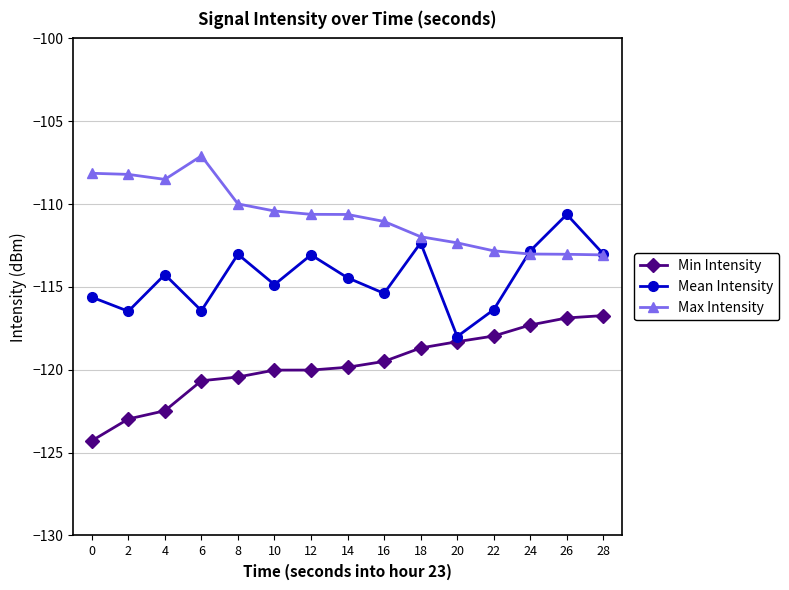

List the series in order of their peak value, highest first.

Max Intensity, Mean Intensity, Min Intensity